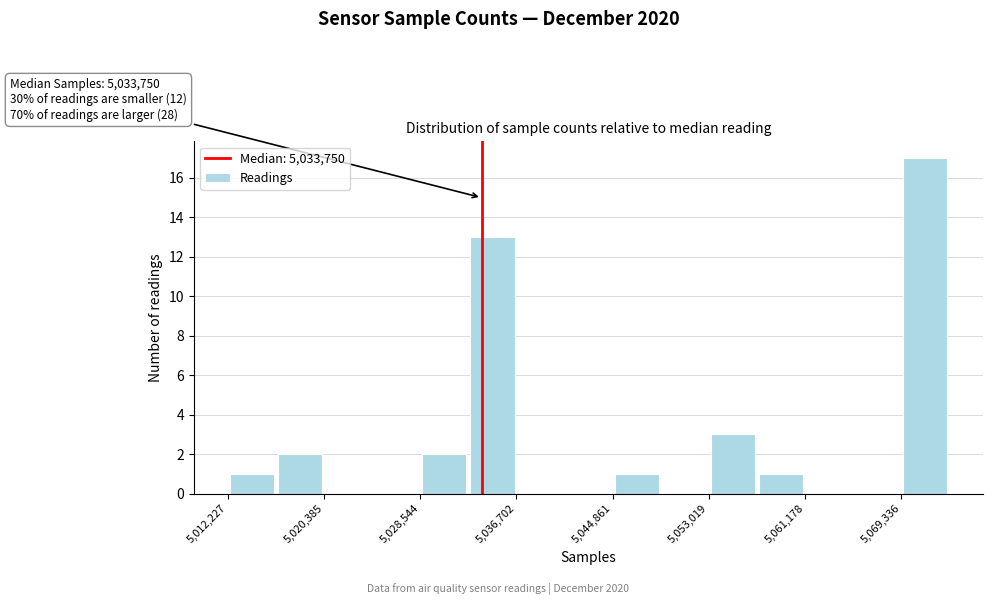

Which range on the x-axis has the tallest bar?

5069000 to 5073000